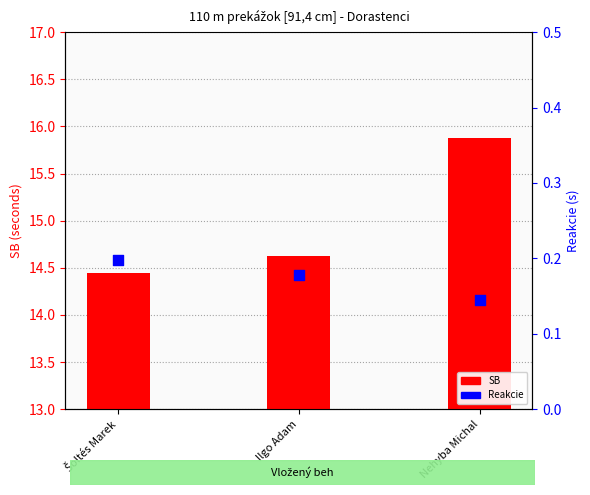

At how many categories does at least one series exceed 2?

3